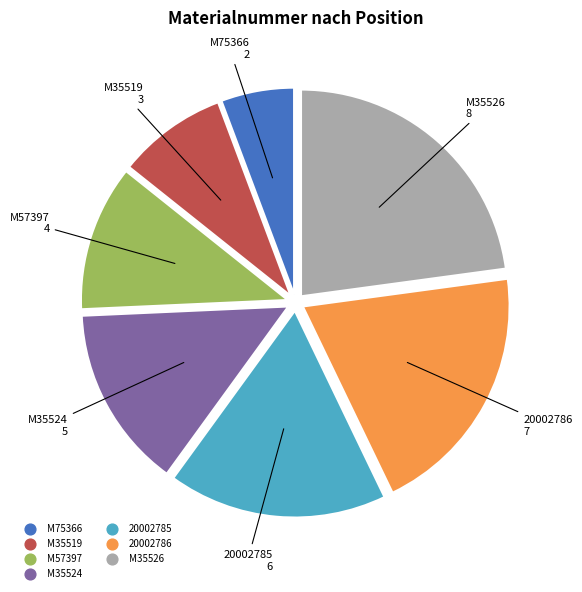

How many segments does this pie chart have?

7